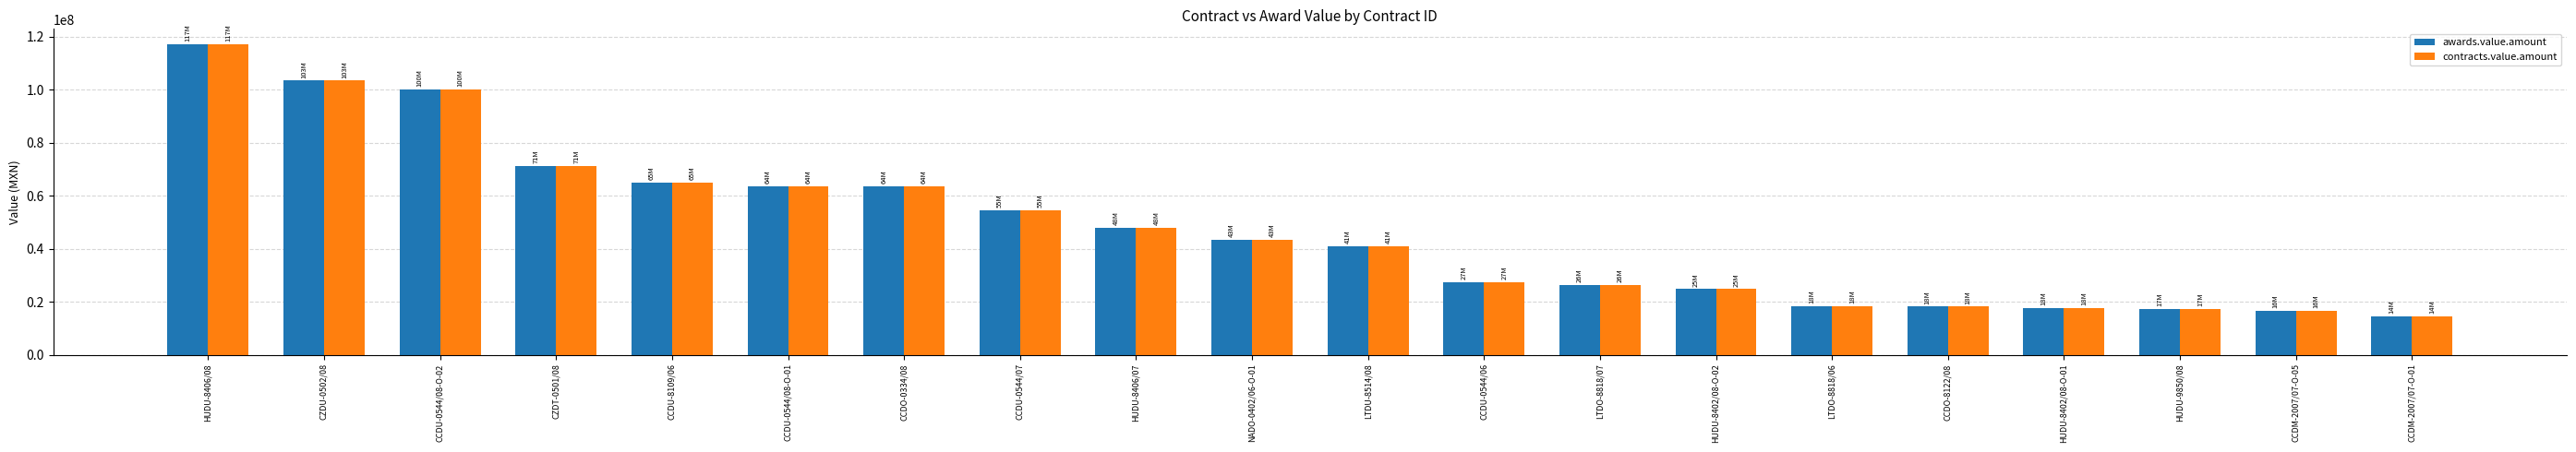

What is the difference between the contracts.value.amount values at LTDO-8818/06 and CCDM-2007/07-O-01?

3776822.9